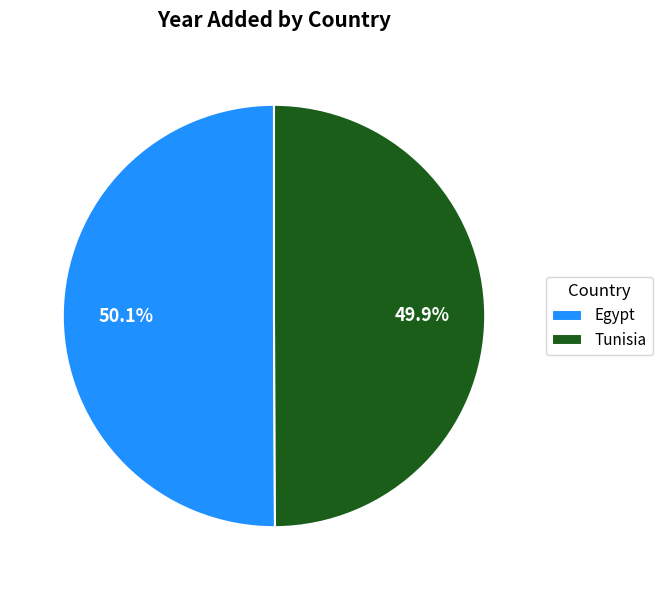

To the nearest percent, what portion does Tunisia represent?

50%